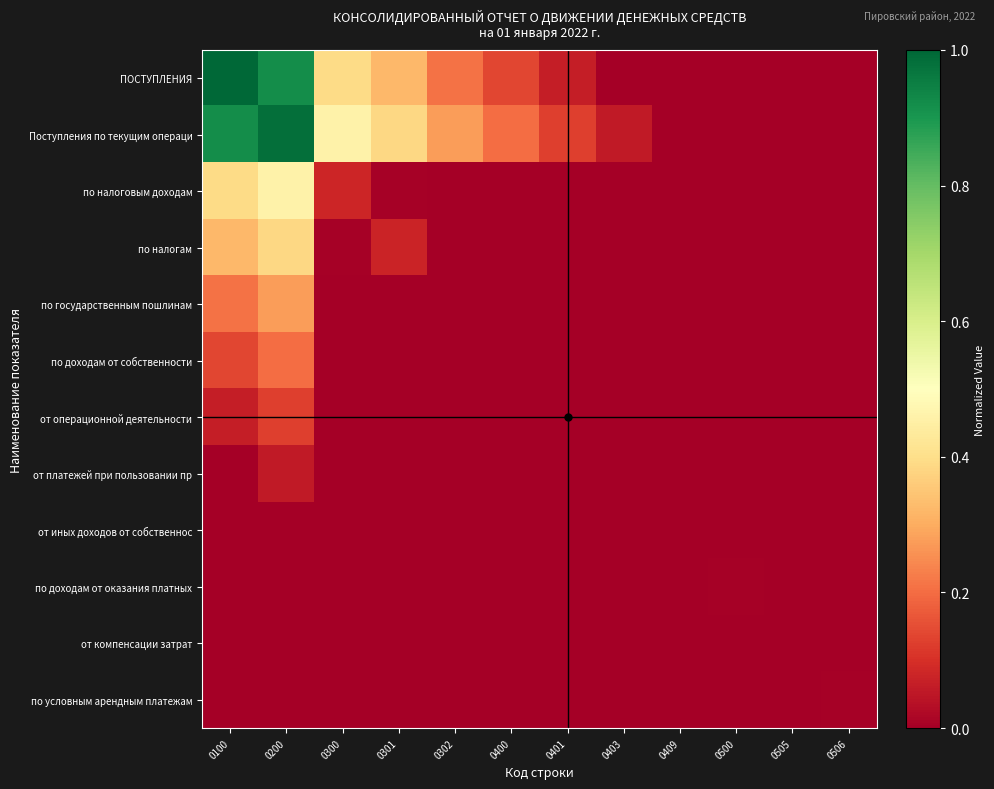

At 0409, list the series in order from largest to smallest.

от иных доходов от собственнос, ПОСТУПЛЕНИЯ, Поступления по текущим операци, по налоговым доходам, по налогам, по государственным пошлинам, по доходам от собственности, от операционной деятельности, от платежей при пользовании пр, по доходам от оказания платных, от компенсации затрат, по условным арендным платежам